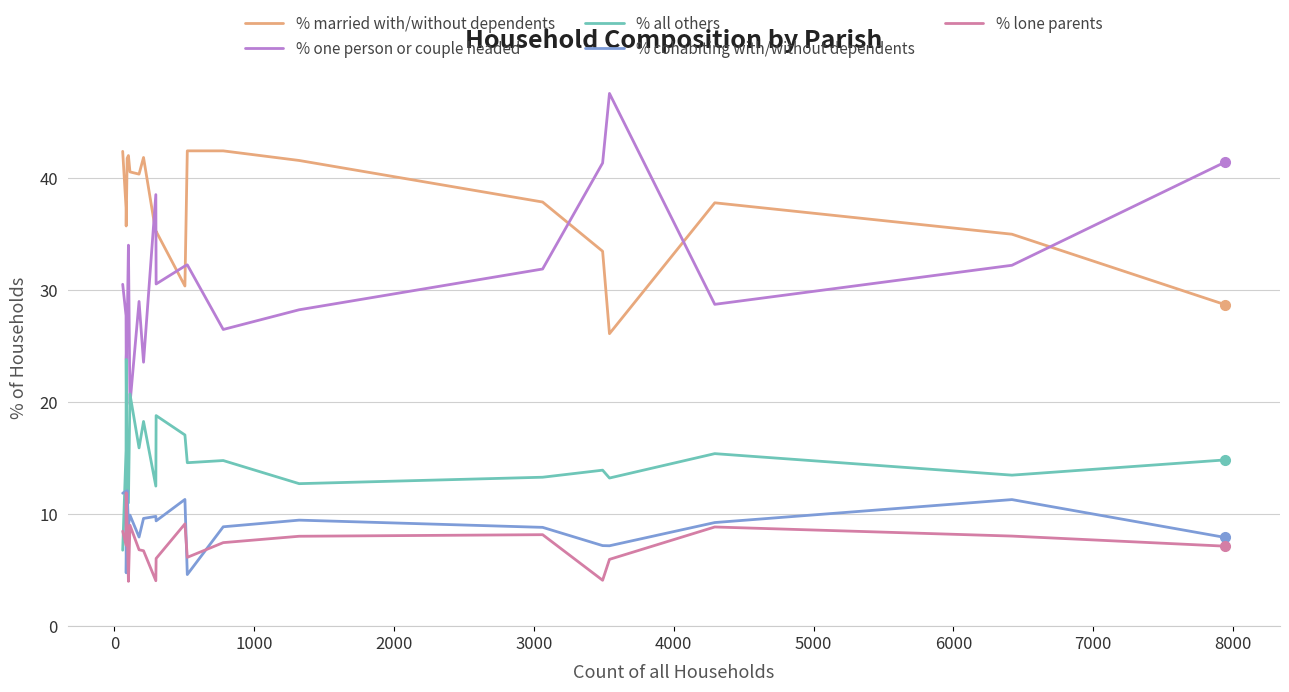

How many times do % all others and % lone parents cross each other?

1